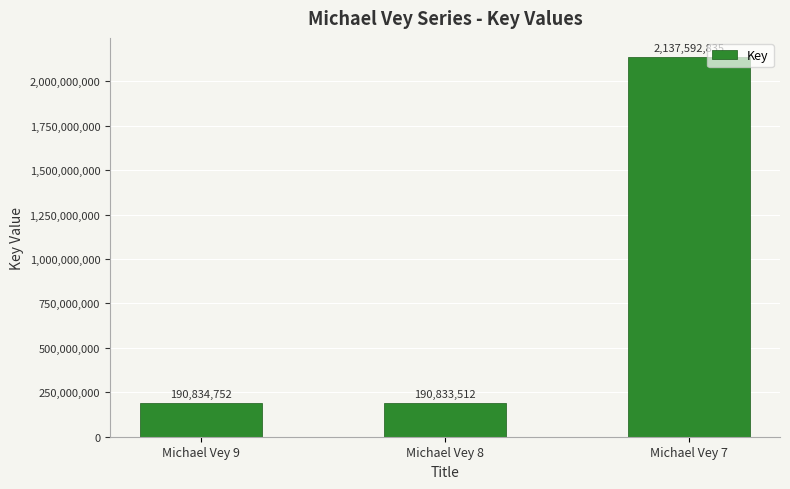

What is the sum of the values at Michael Vey 8 and Michael Vey 9?

381668264